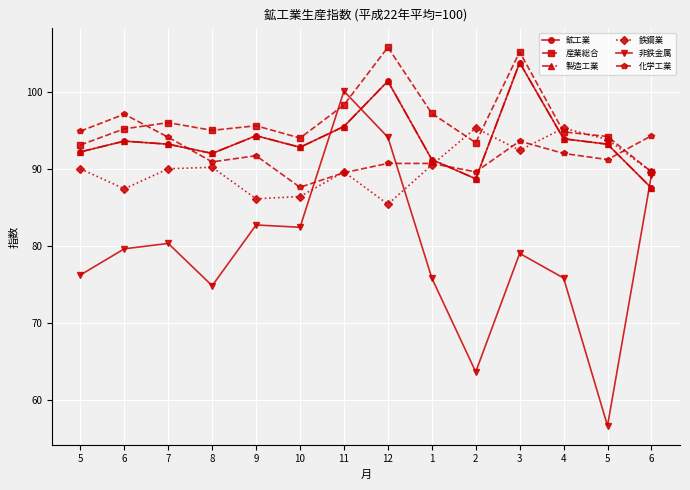

True or false: 製造工業 has more than 0 points higher than both neighbors.

True